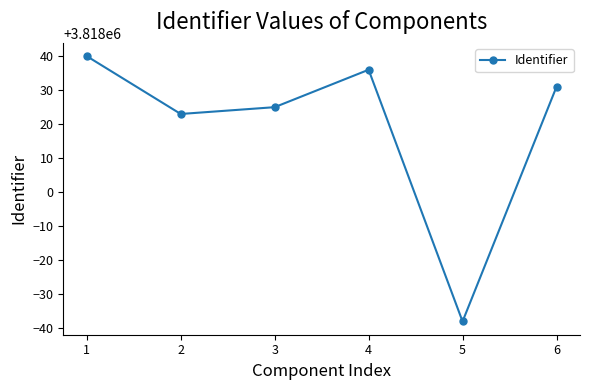

What is the minimum value shown in the chart?

3817962